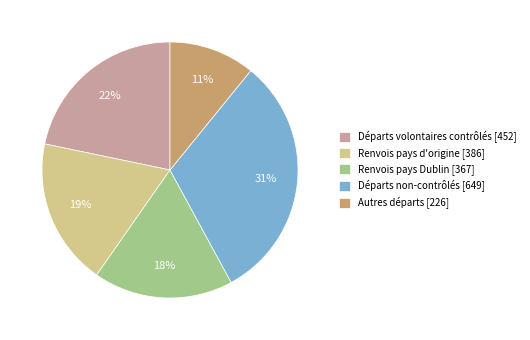

How many slices are in this pie chart?

5